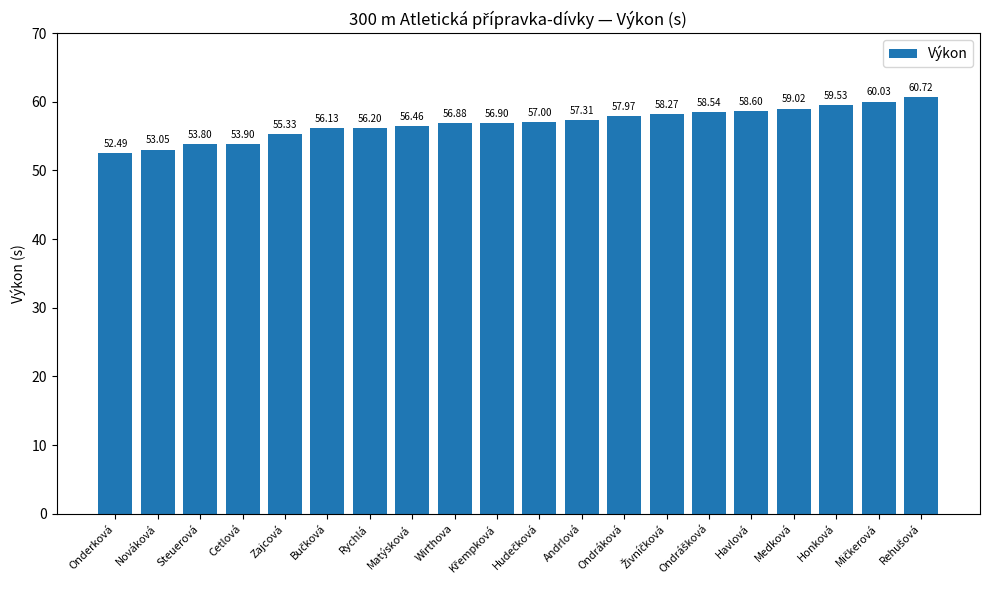

Does the chart contain stacked bars?

No